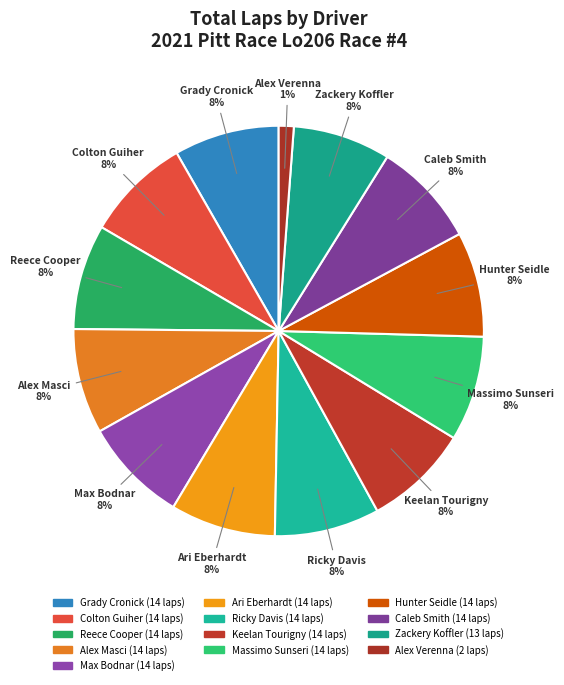

Which has a higher value, Massimo Sunseri or Ari Eberhardt?

Massimo Sunseri